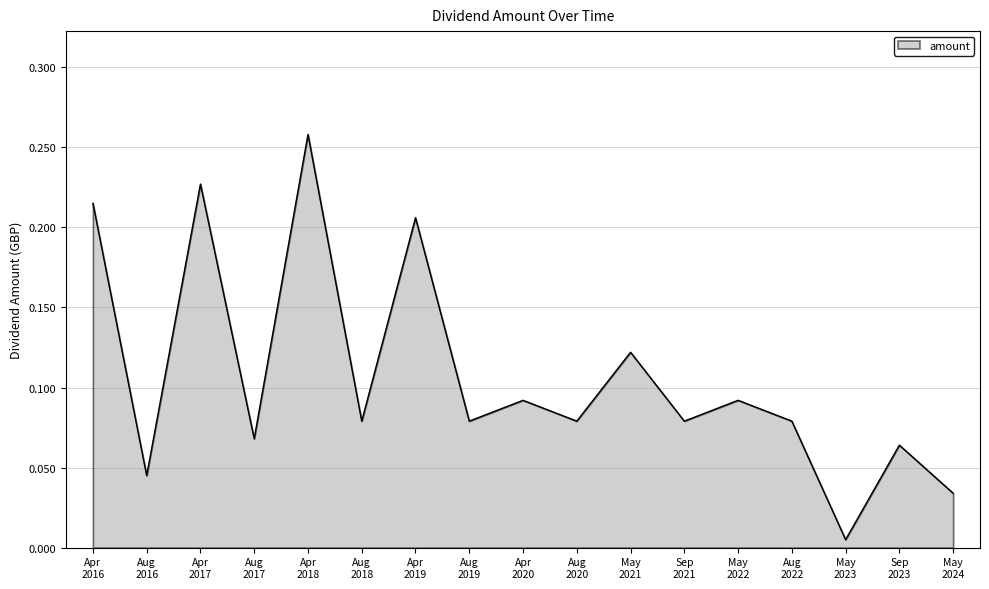

Where is the data nearest to the value 0?

May
2023